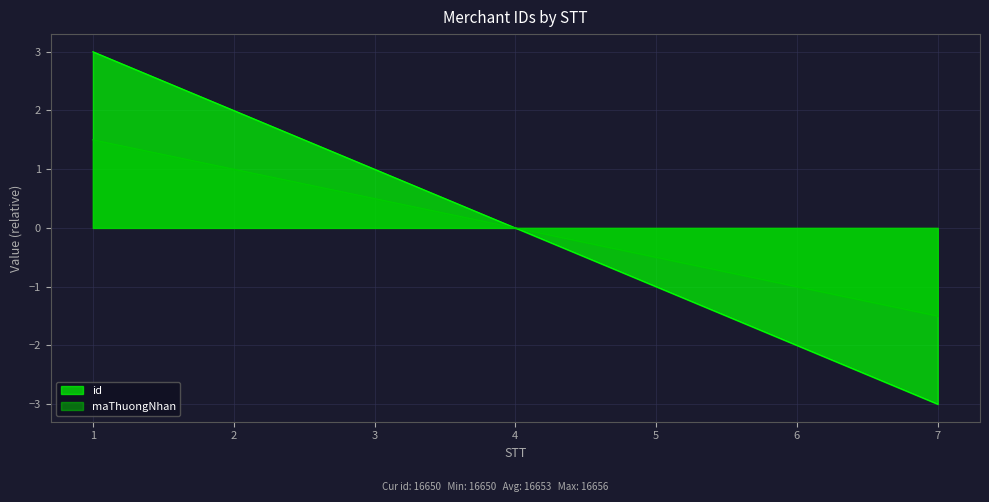

How many positive values does the id series have?

3